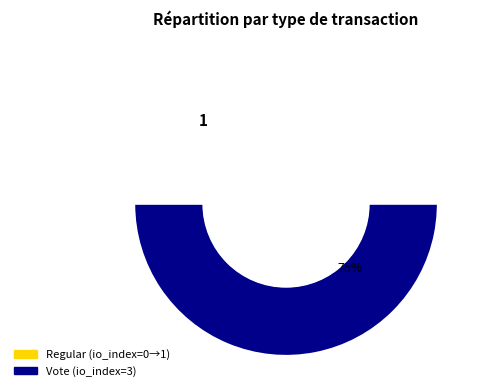

Does any single category account for the majority?

Yes